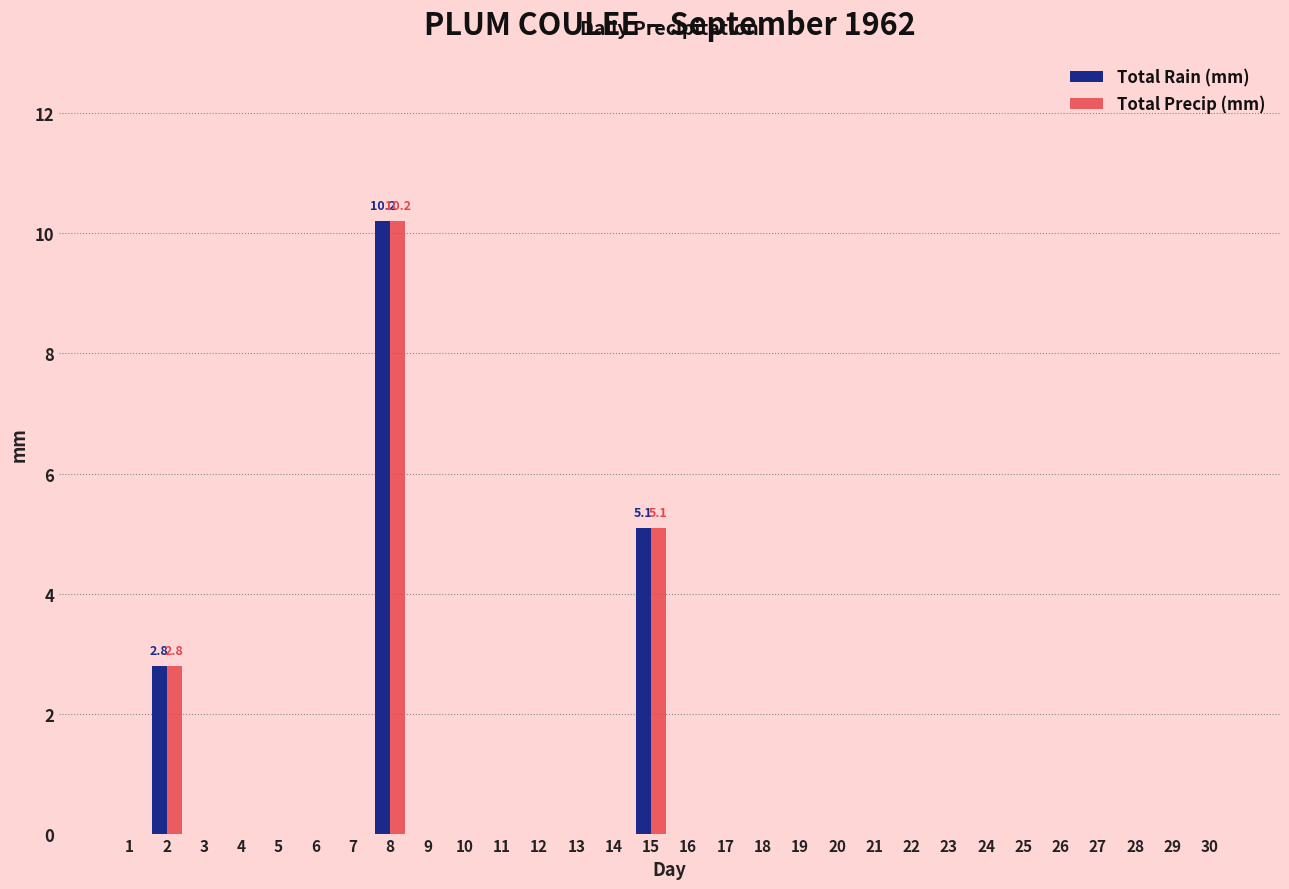

Are the bars horizontal?

No